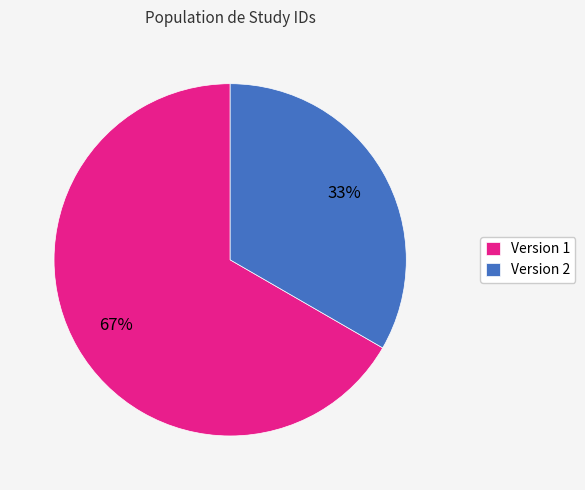

Do Version 1 and Version 2 together represent more than half of the pie?

Yes